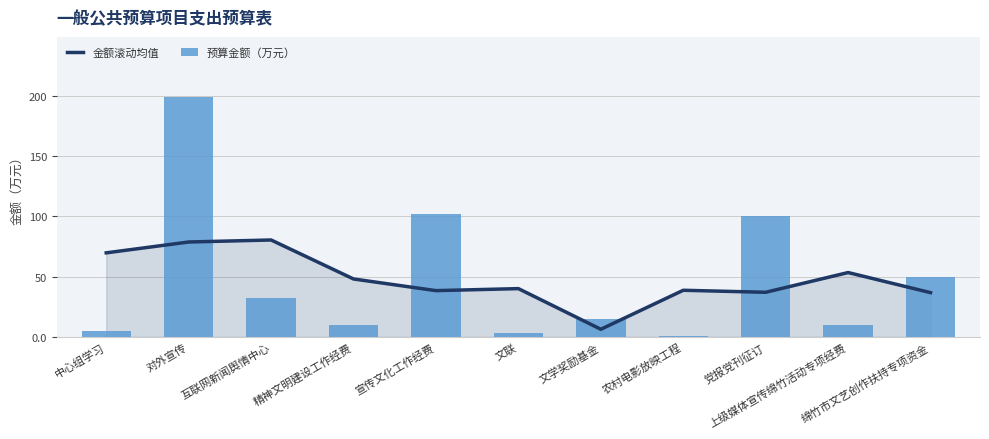

What is the value of the 预算金额（万元） bar at the 5th from the left?

102.0